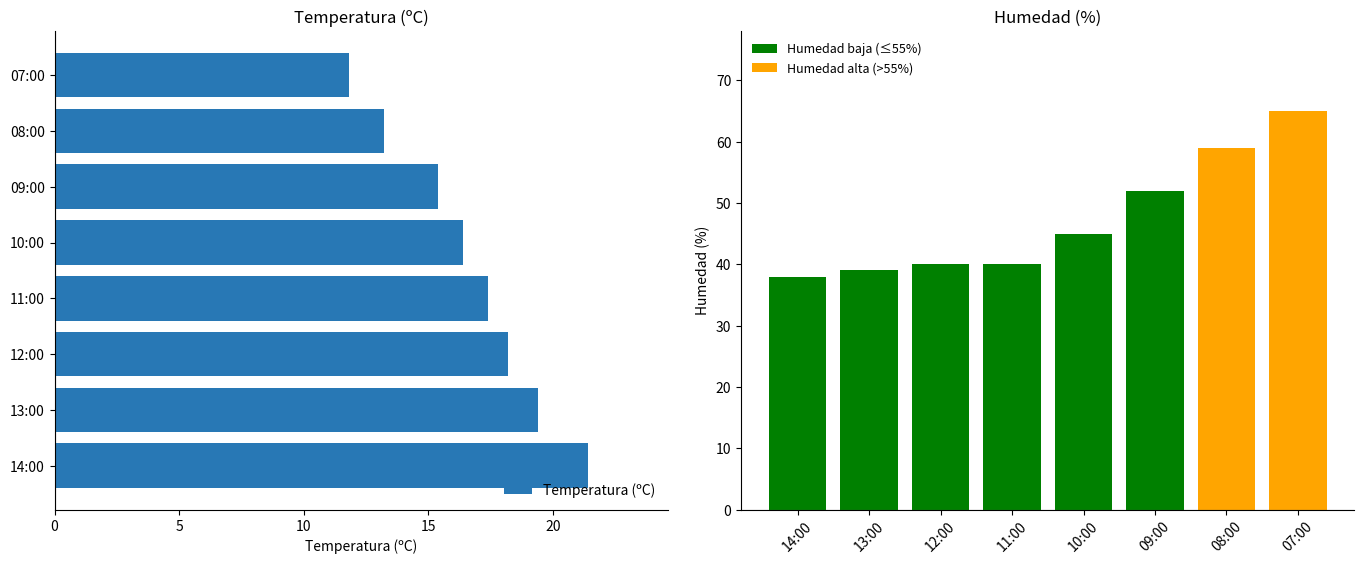

Is the value of Temperatura (ºC) at 20 greater than the value of Humedad (%) at 7?

No